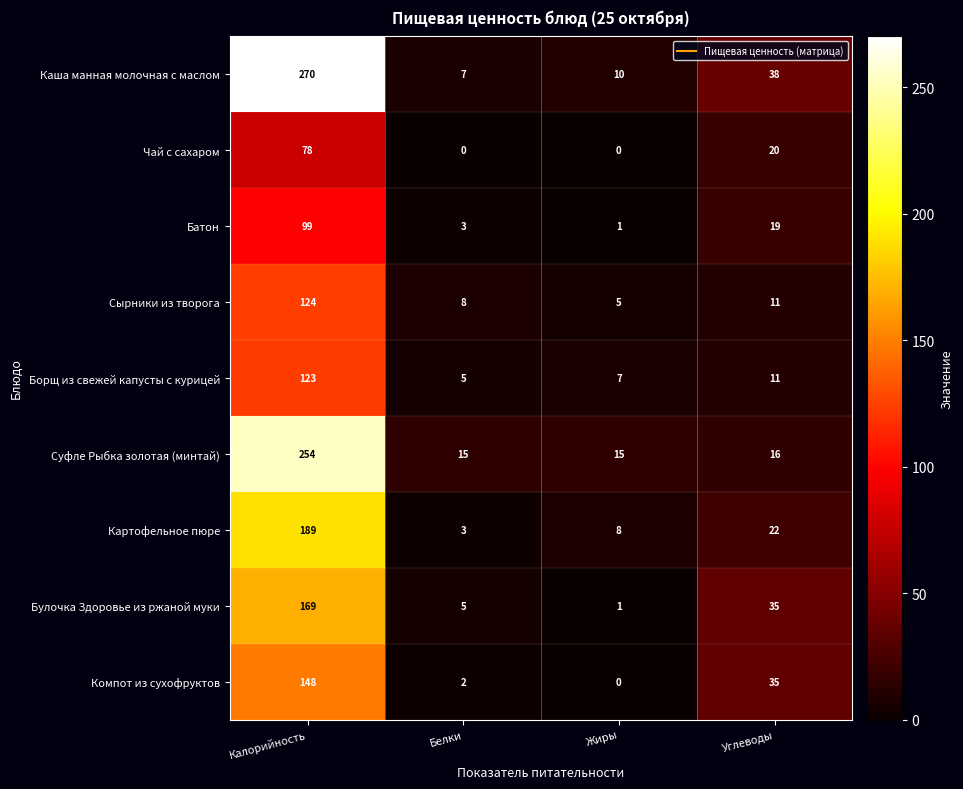

What is the difference between the second highest and minimum values in the Каша манная молочная с маслом series?

31